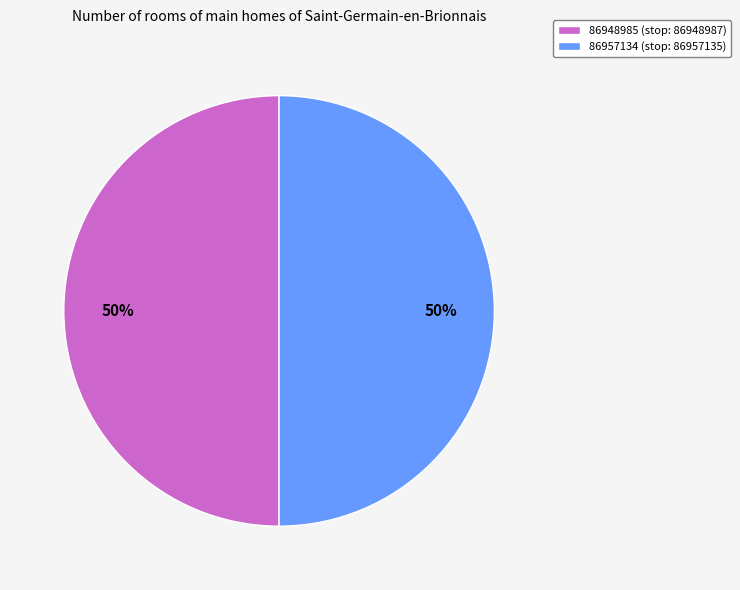

Approximately how many times larger is the value at 86957134 compared to 86948985?

1.0